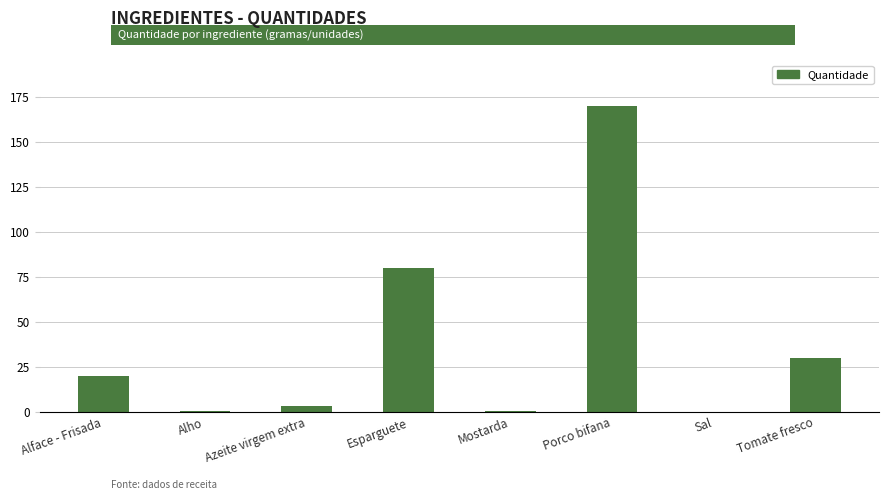

Which label corresponds to the largest value in the chart?

Porco bifana